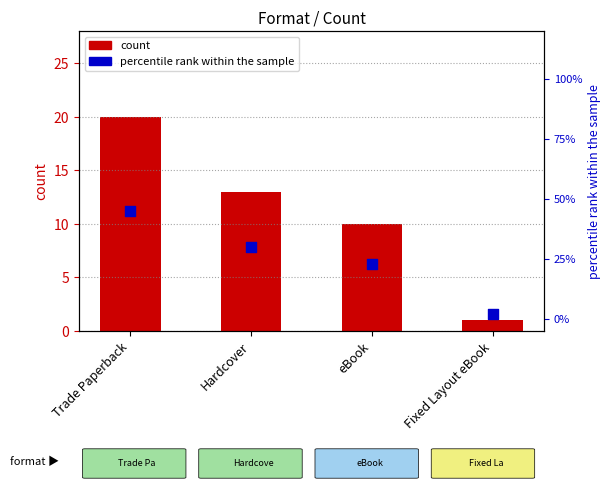

Which series reaches the minimum Y coordinate?

count